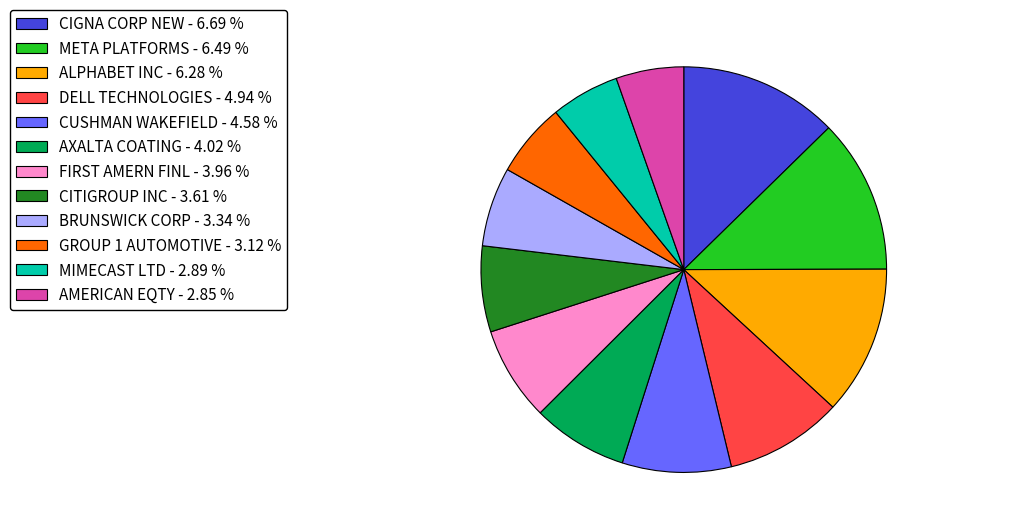

Does MIMECAST LTD - 2.89 % account for over 50% of the chart?

No